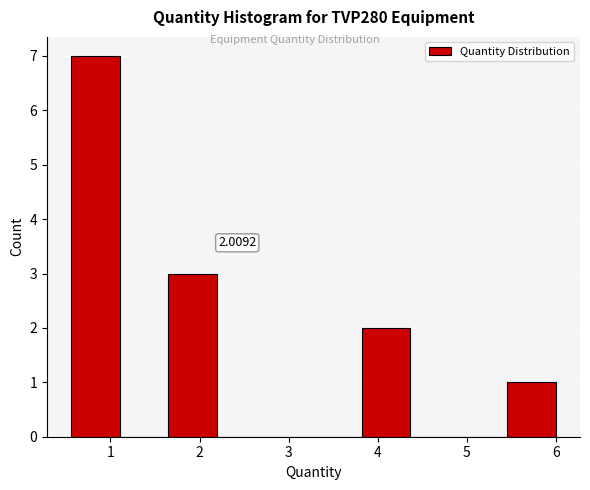

Which range on the x-axis has the tallest bar?

0.6 to 1.1